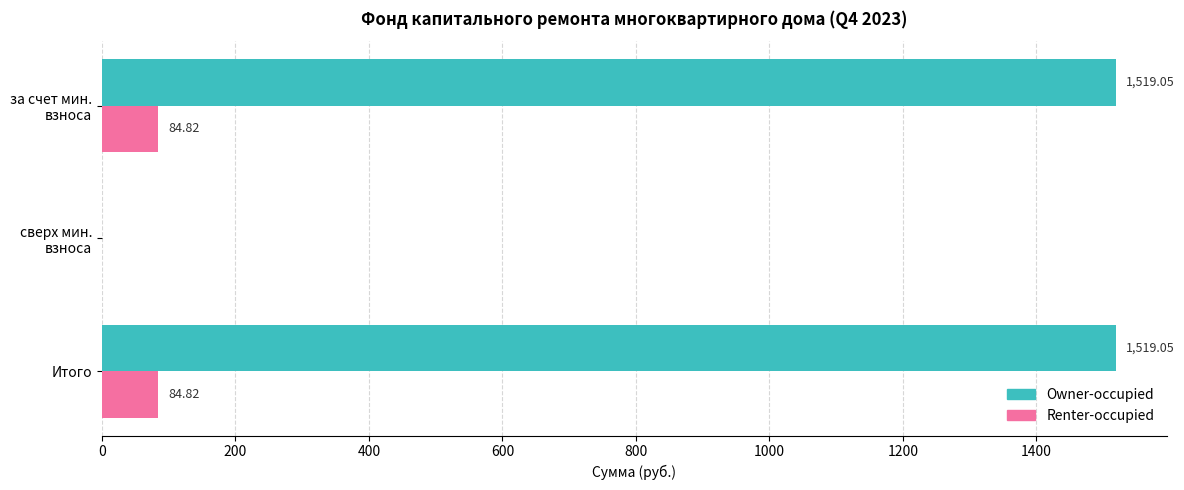

What is the sum of all Owner-occupied values?

3038.1